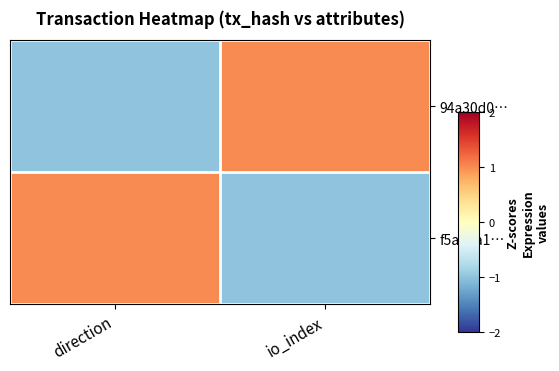

Count the number of data series in this chart.

2